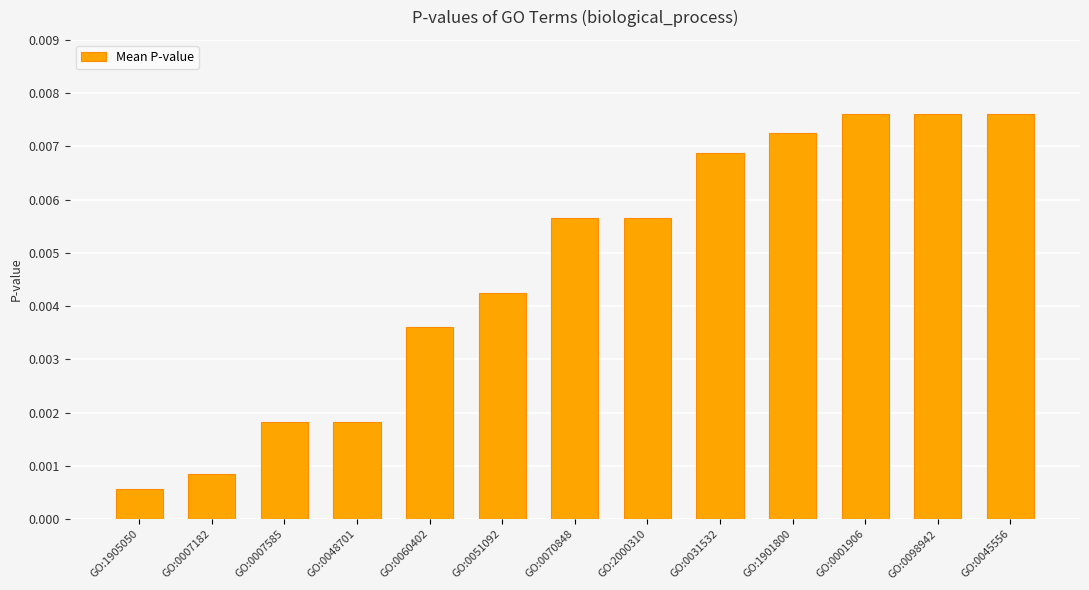

Which label corresponds to the smallest value in the chart?

GO:1905050